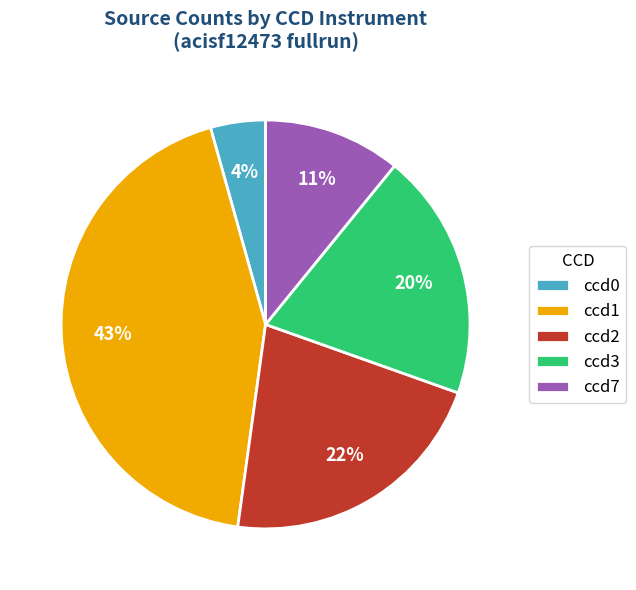

Between ccd7 and ccd3, which is larger?

ccd3